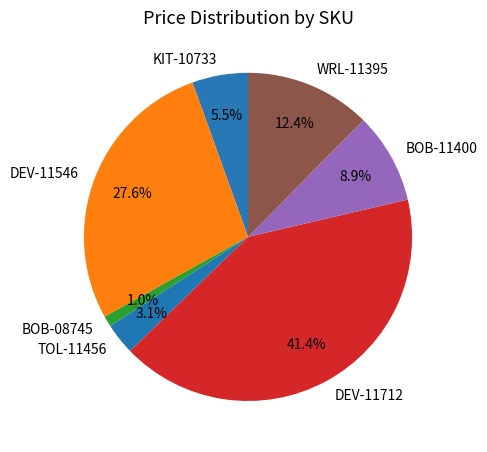

What percentage is the DEV-11546 slice, to the nearest percent?

28%